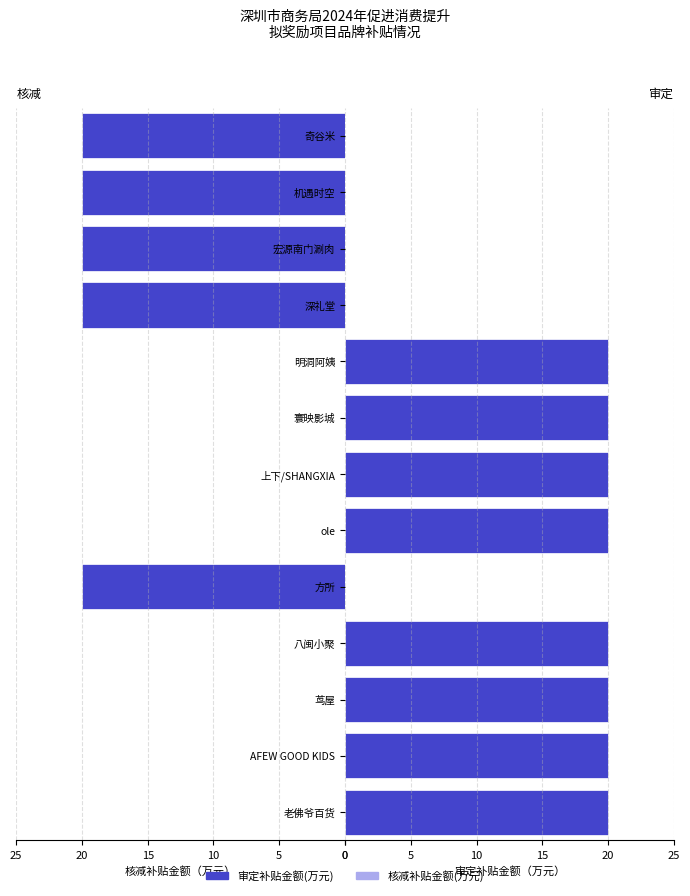

The value of 审定补贴金额(万元) at 八闽小聚 is 8. True or false?

False